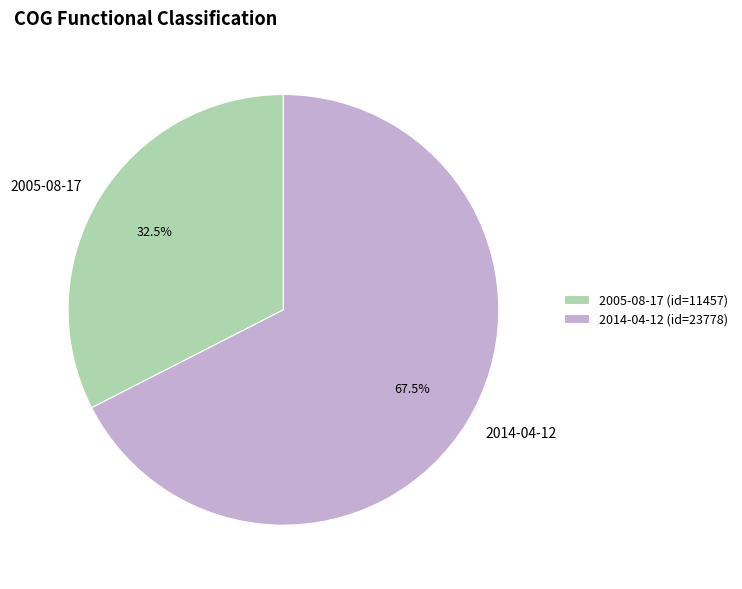

Count the number of slices in the pie.

2